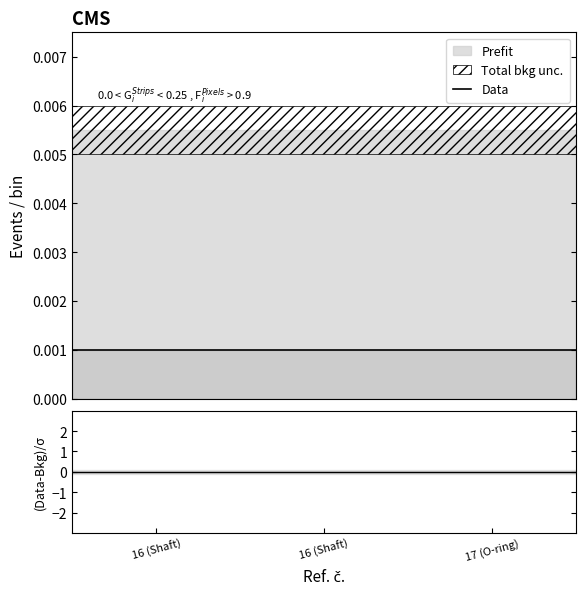

True or false: (Data-Bkg)/σ has more than 0 interior local peaks.

False